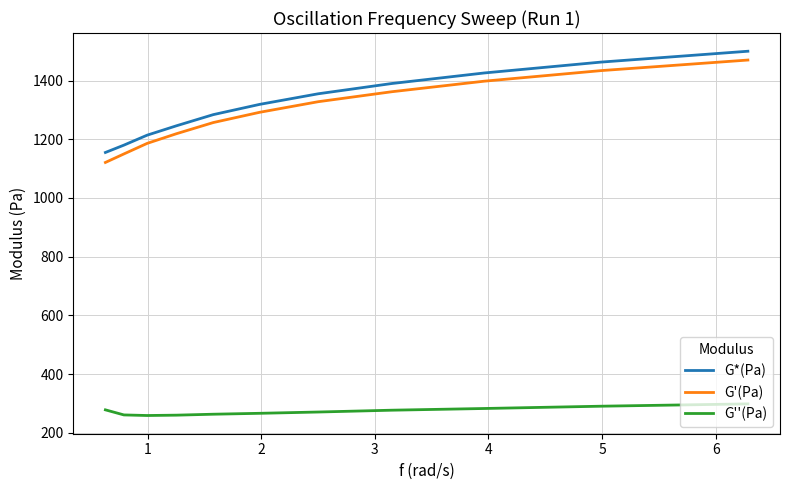

What is the smallest value displayed?

258.7